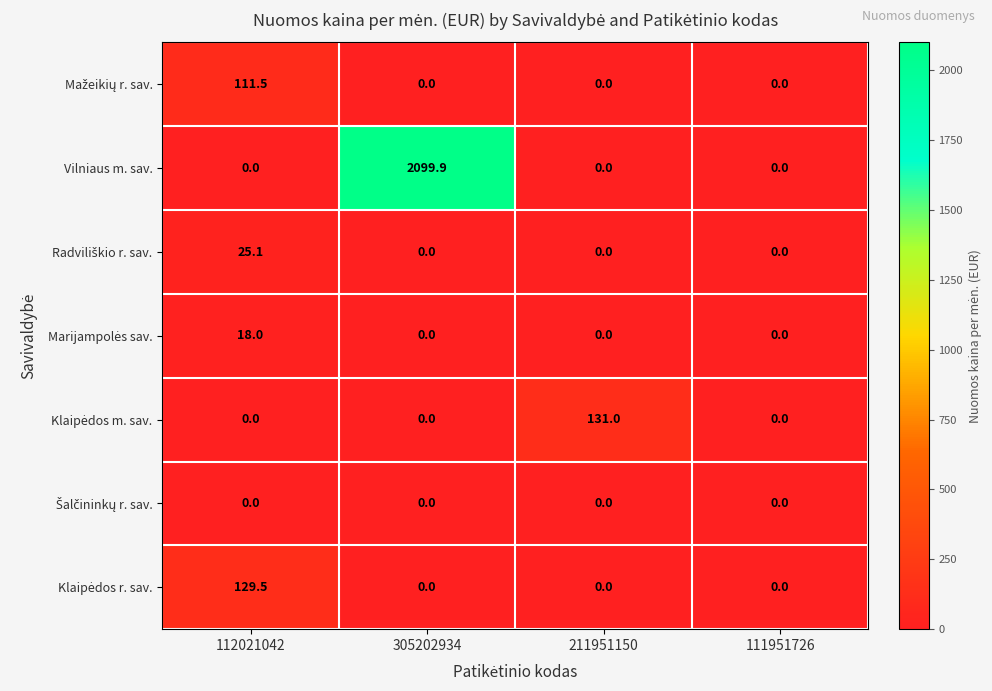

What is the total value across all series at 211951150?

131.0